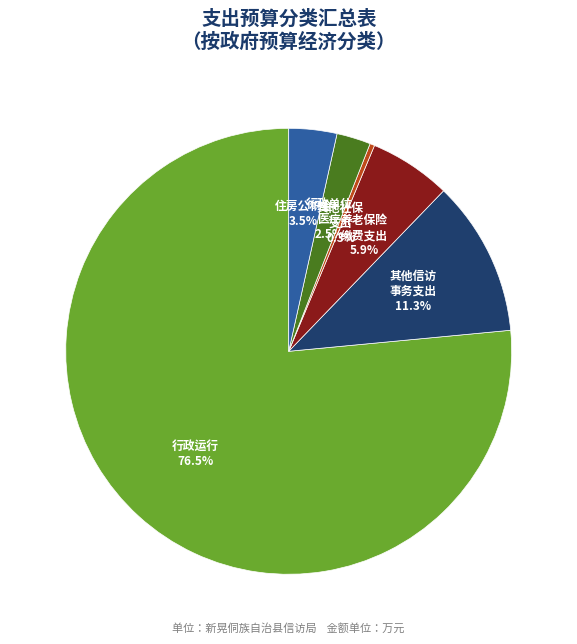

How many slices are in this pie chart?

6